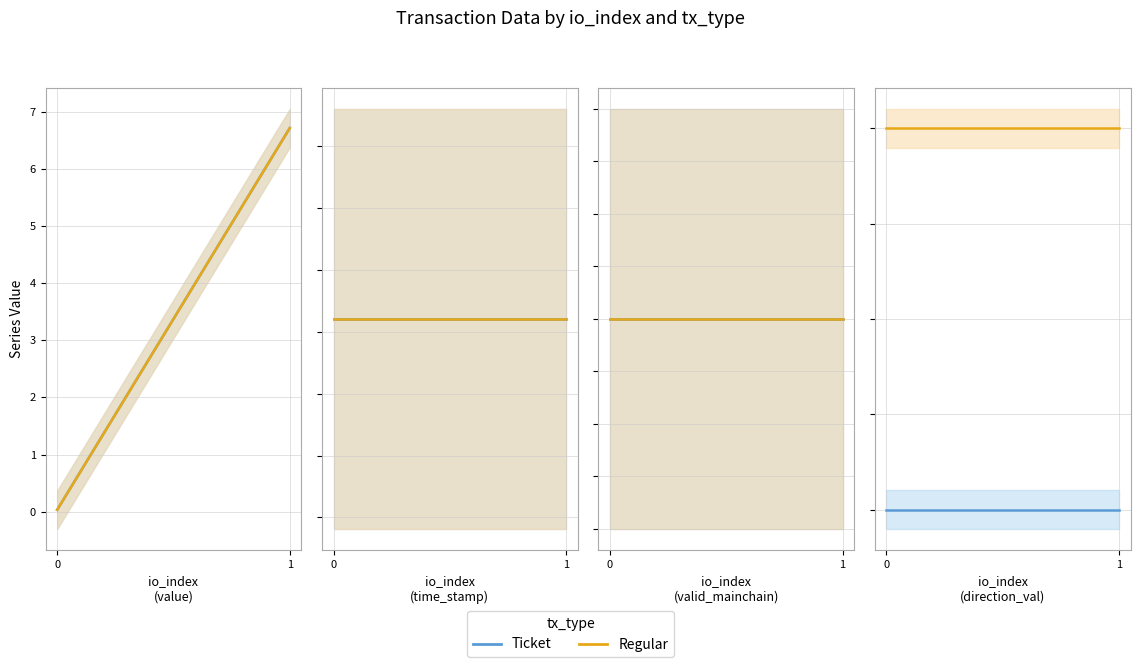

Rank the series by their average value, from highest to lowest.

Regular, Ticket